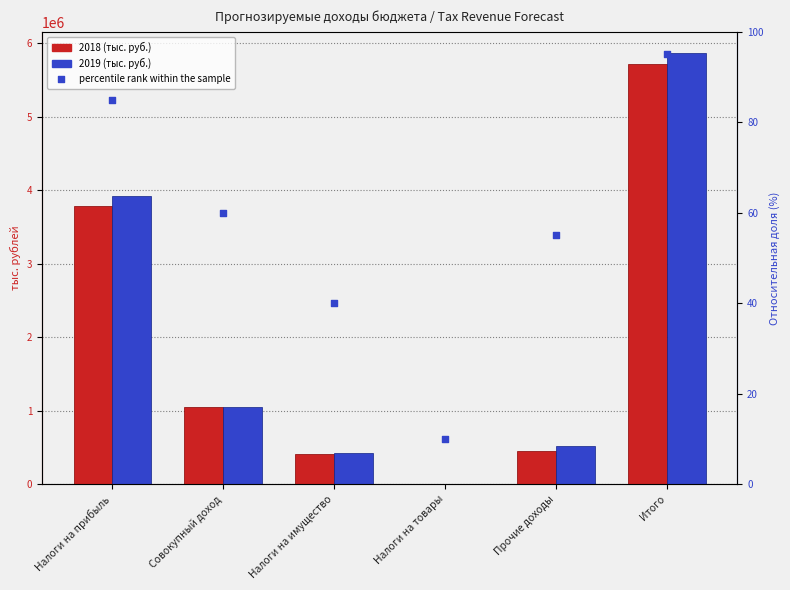

At which category is the sum across all series the highest?

Итого